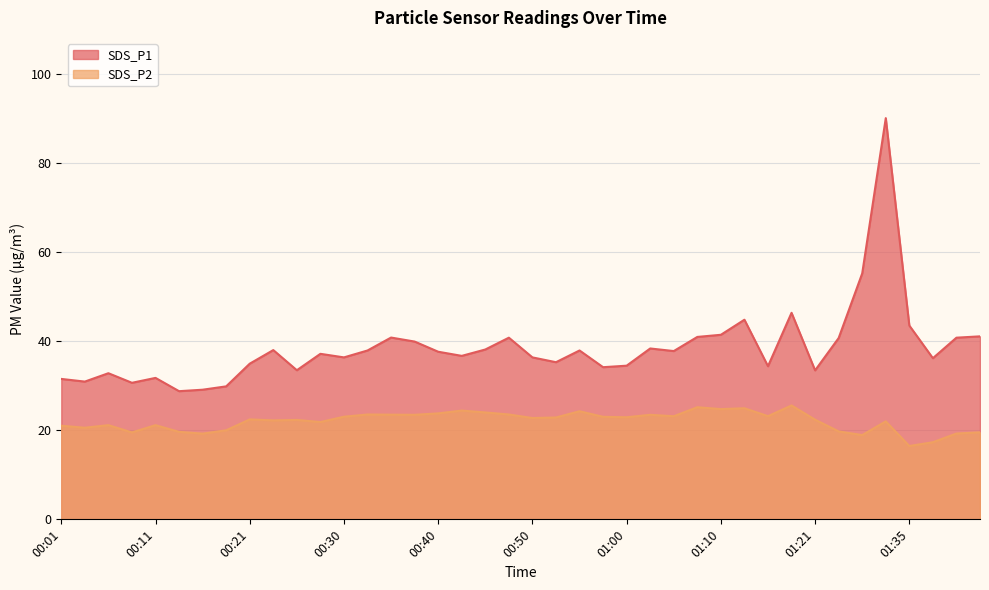

Reading left to right, list all the values displayed in this chart.

SDS_P1: 31.5	30.9	32.8	30.6	31.7	28.8	29.1	29.8	34.9	38.0	33.5	37.1	36.3	37.9	40.8	39.9	37.6	36.7	38.1	40.8	36.3	35.2	37.9	34.1	34.5	38.3	37.8	40.9	41.4	44.8	34.4	46.3	33.4	40.7	55.2	90.0	43.5	36.1	40.8	41.0
SDS_P2: 21.0	20.6	21.1	19.5	21.1	19.6	19.2	20.0	22.4	22.2	22.3	21.8	23.0	23.5	23.5	23.4	23.8	24.4	24.0	23.5	22.7	22.9	24.2	23.0	22.9	23.4	23.1	25.1	24.7	24.9	23.1	25.6	22.4	19.7	18.9	22.0	16.4	17.3	19.2	19.5